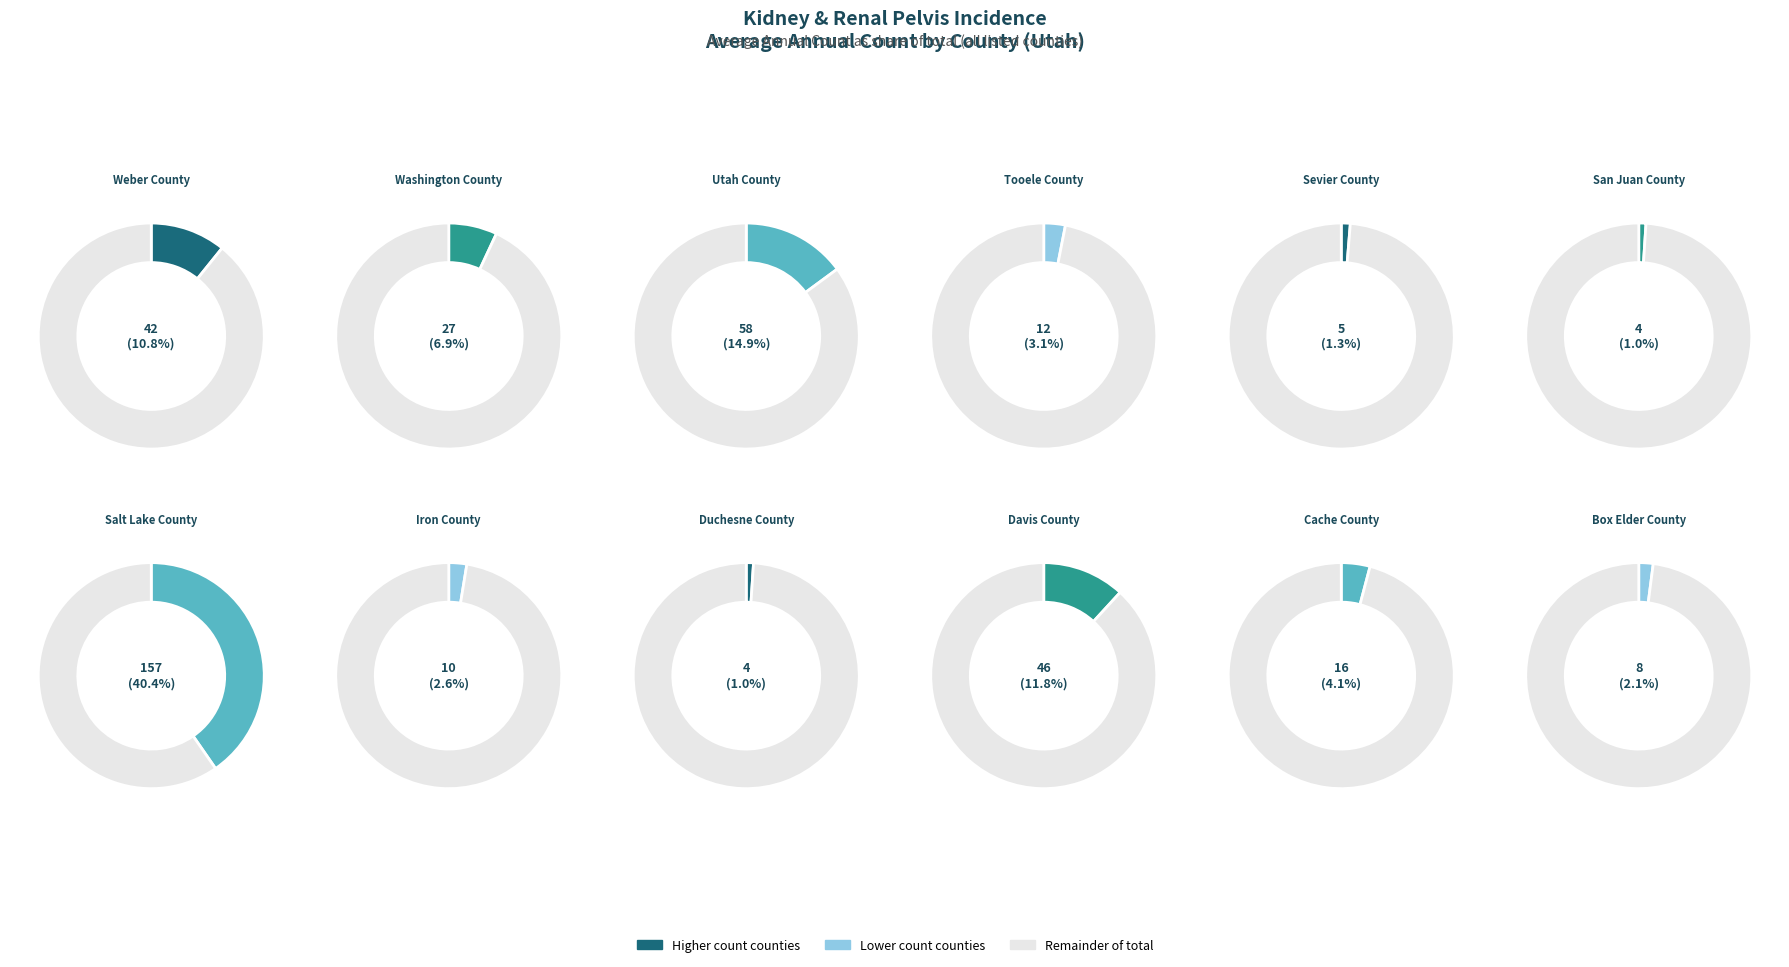

What percentage is the Iron County slice, to the nearest percent?

3%